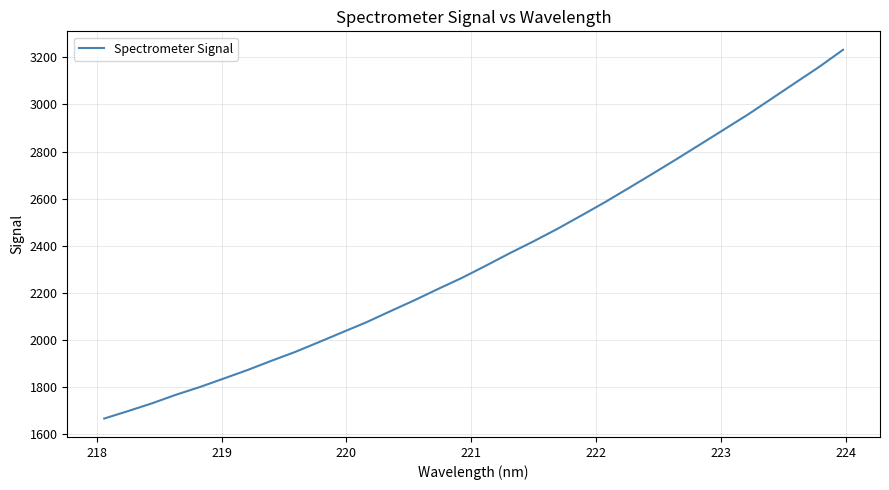

What is the smallest value displayed?

1665.5